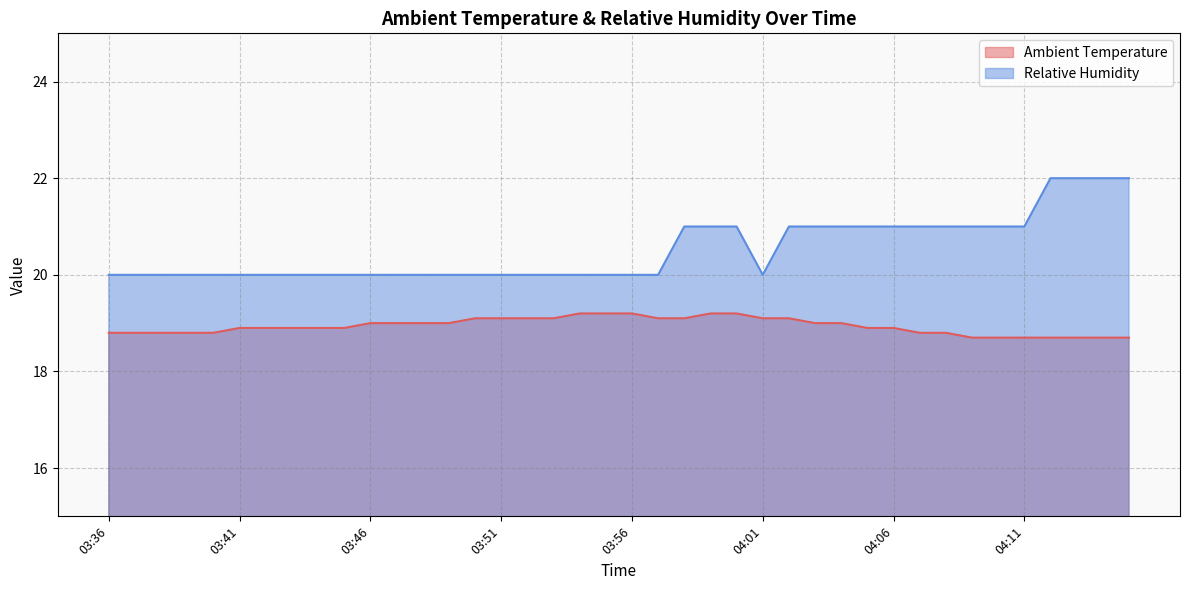

What is the label of the 9th point from the left?

03:44